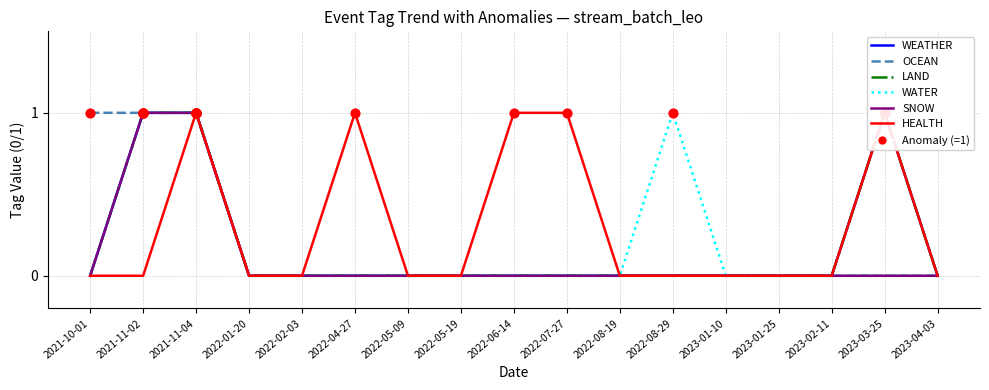

What are all the series names shown in the legend?

WEATHER, OCEAN, LAND, WATER, SNOW, HEALTH